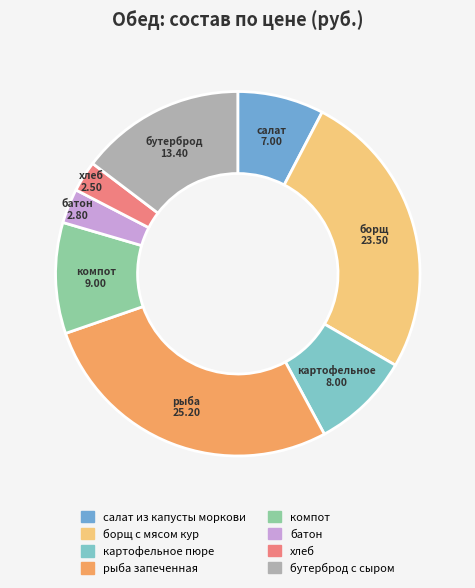

To the nearest percent, what is the average slice percentage?

12%